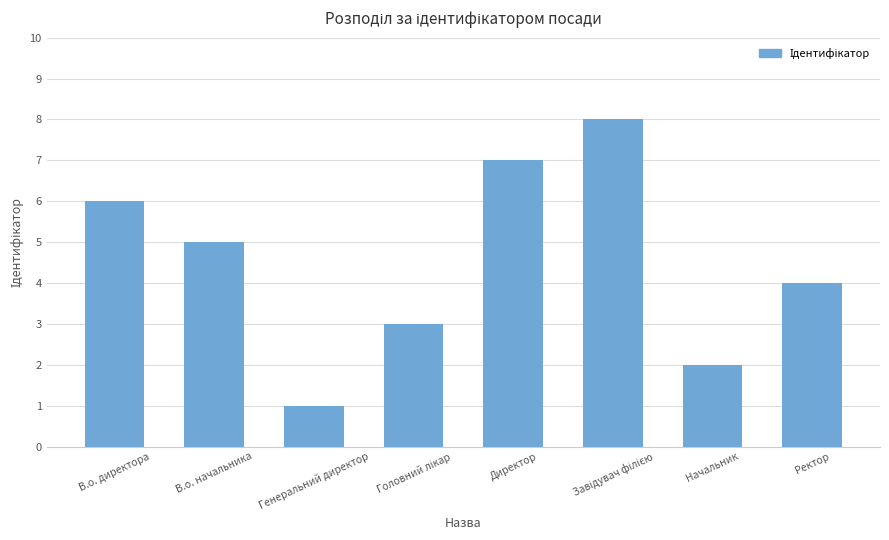

The value at Ректор is 1. True or false?

False